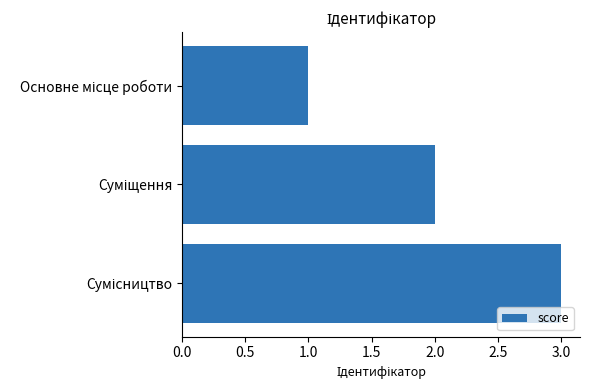

What is the greatest value displayed?

3